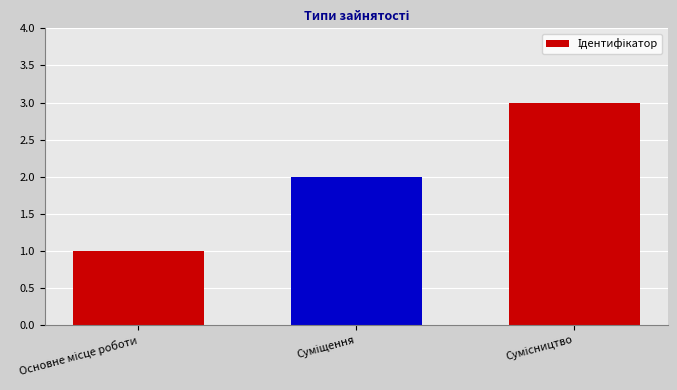

What is the greatest value displayed?

3